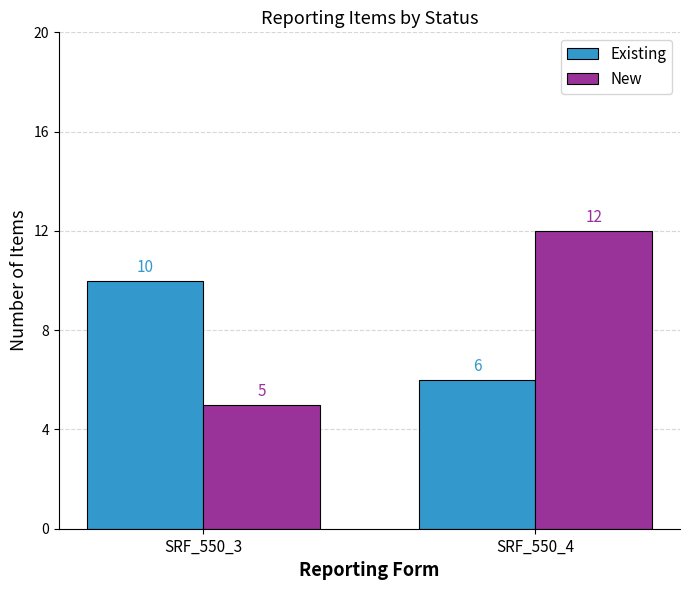

What is the greatest value displayed?

12